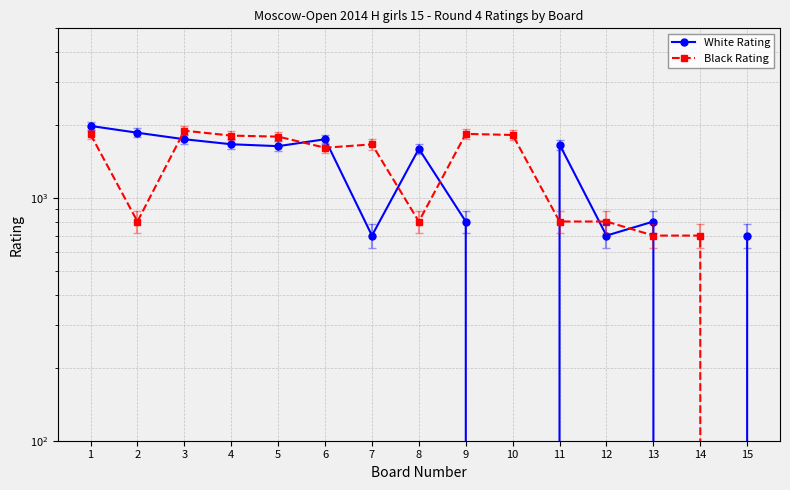

Read the Black Rating value at 4.

1807